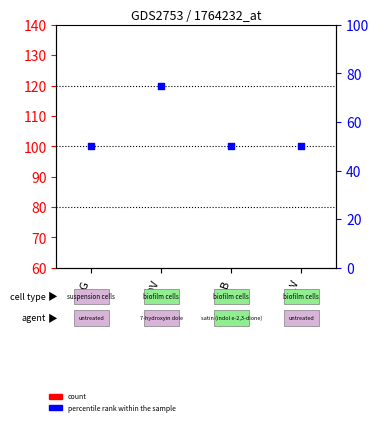

Is the value of count at DOB greater than the value of percentile rank within the sample at BLG?

No